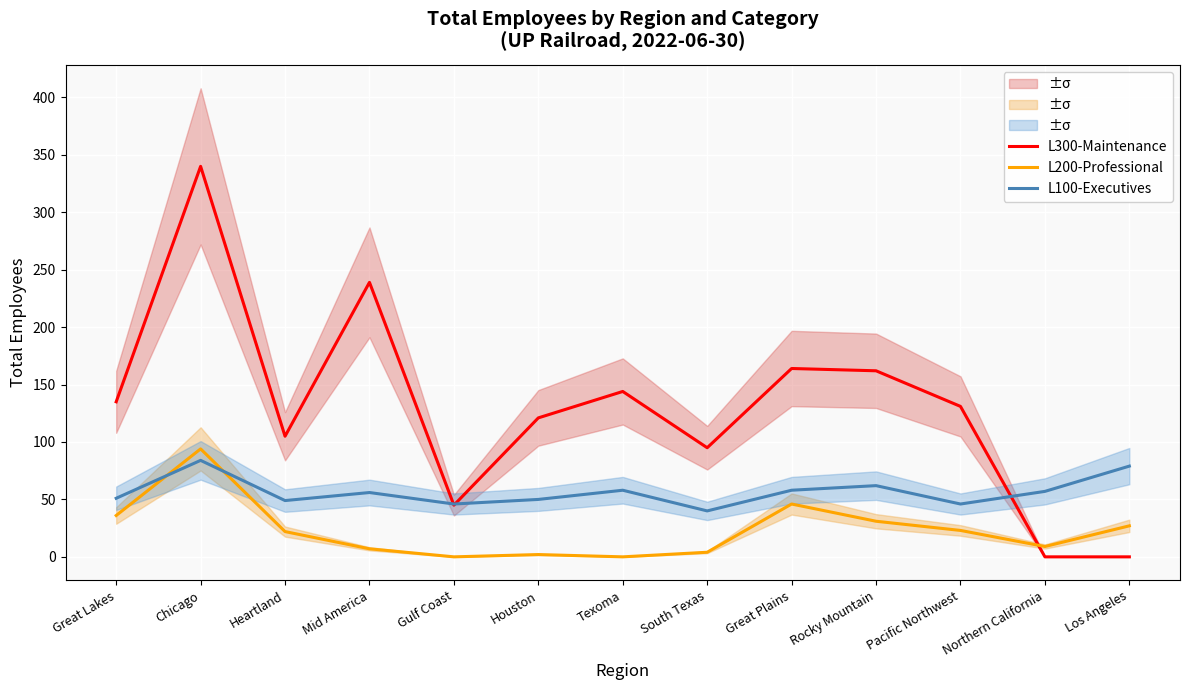

At how many categories does at least one series exceed 288?

1